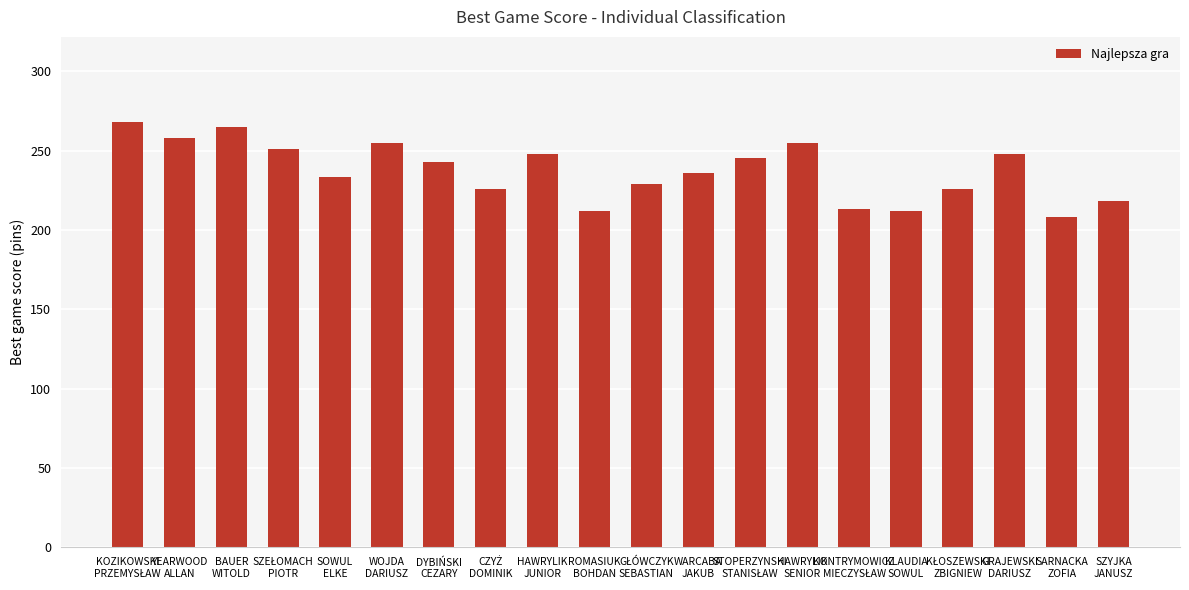

What is the average value?

237